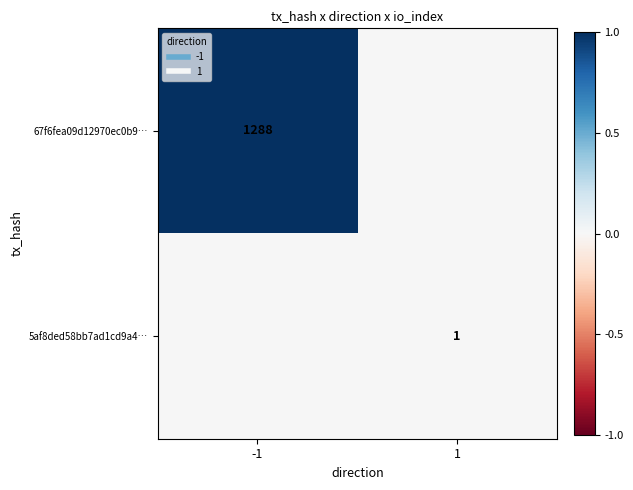

How many positive values does the 5af8ded58bb7ad1cd9a4… series have?

1